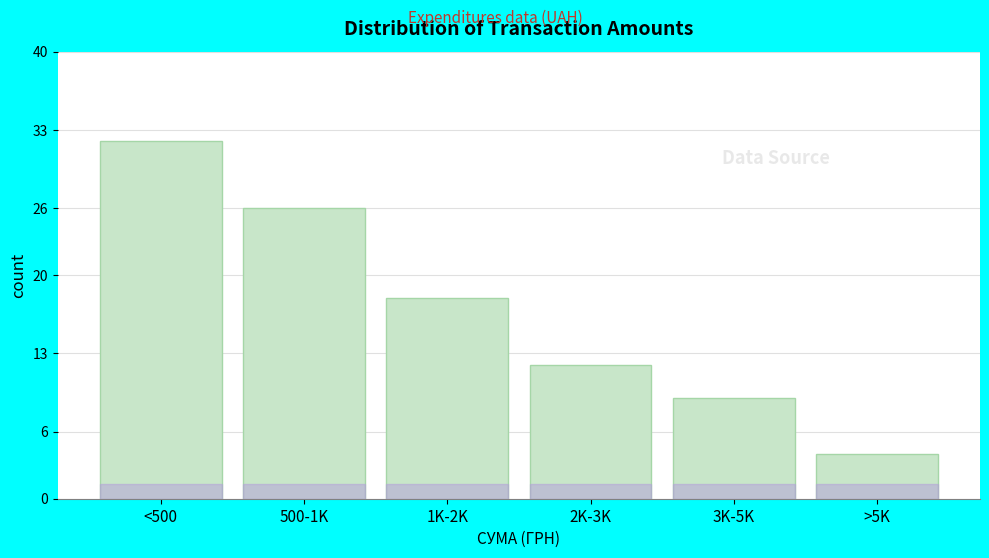

Reading left to right, what are all the values shown in this chart?

32	26	18	12	9	4